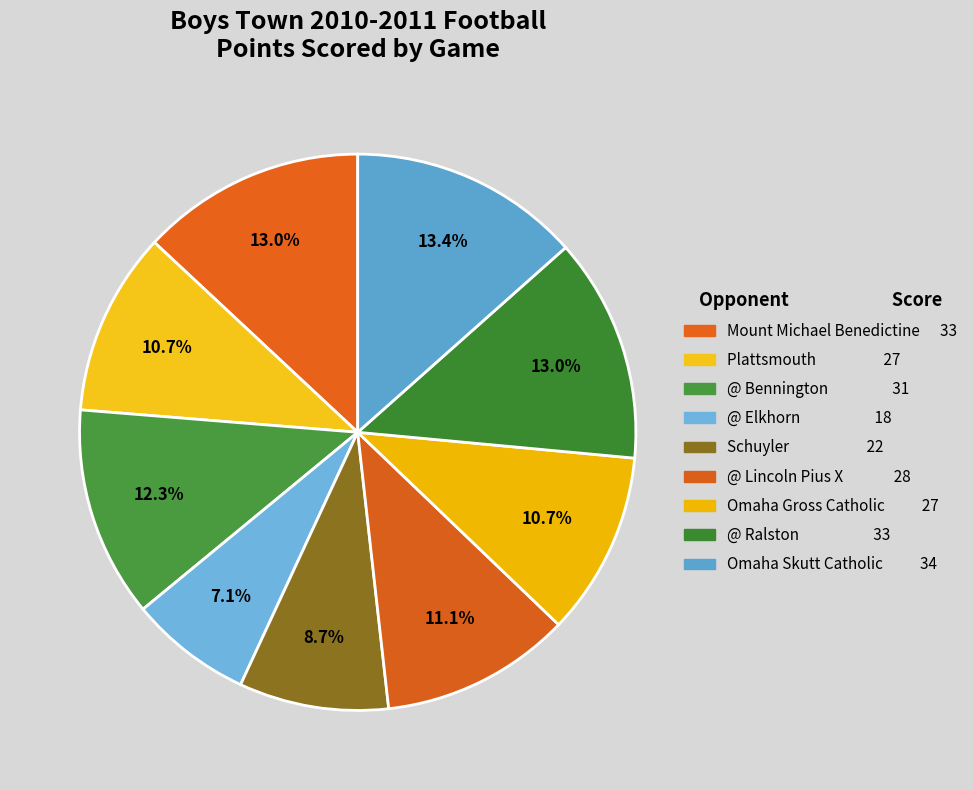

To the nearest percent, what percentage of the pie is Mount Michael Benedictine?

13%